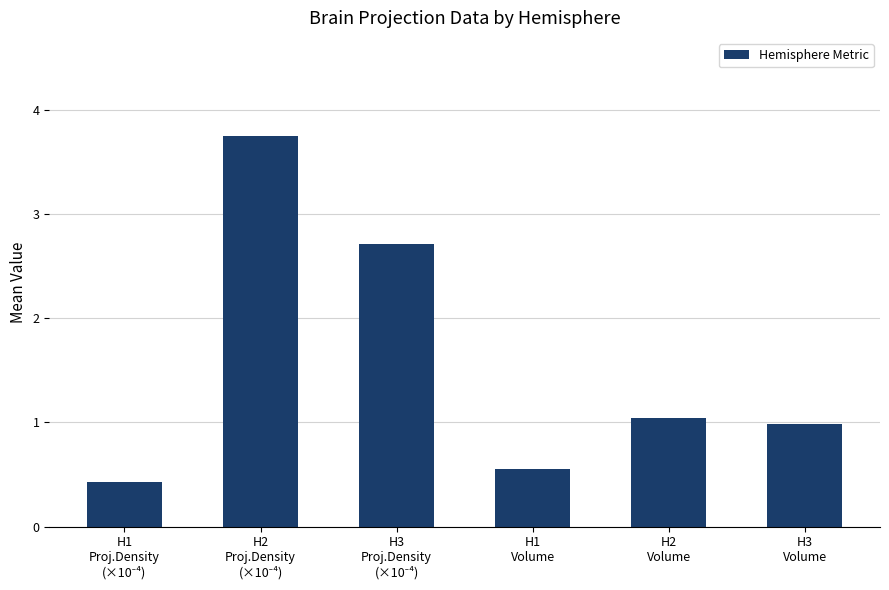

Count the values in the range 0 to 2.

4